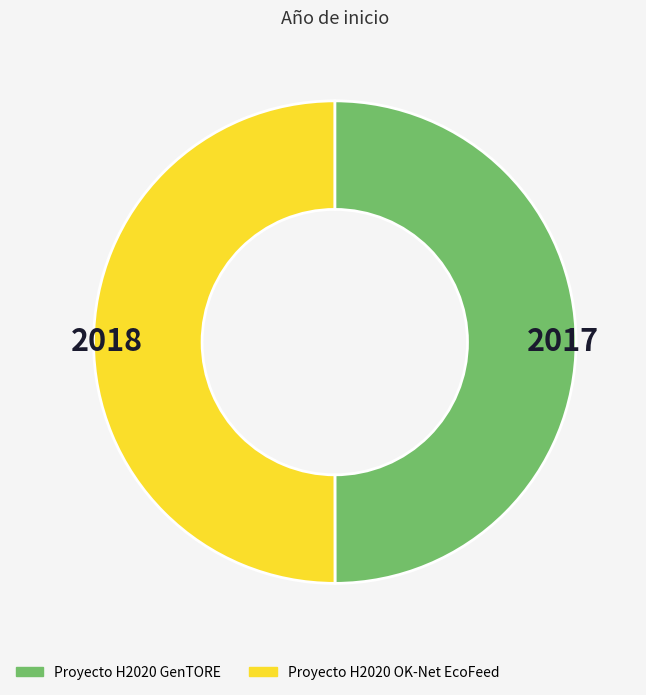

How many segments does this pie chart have?

2